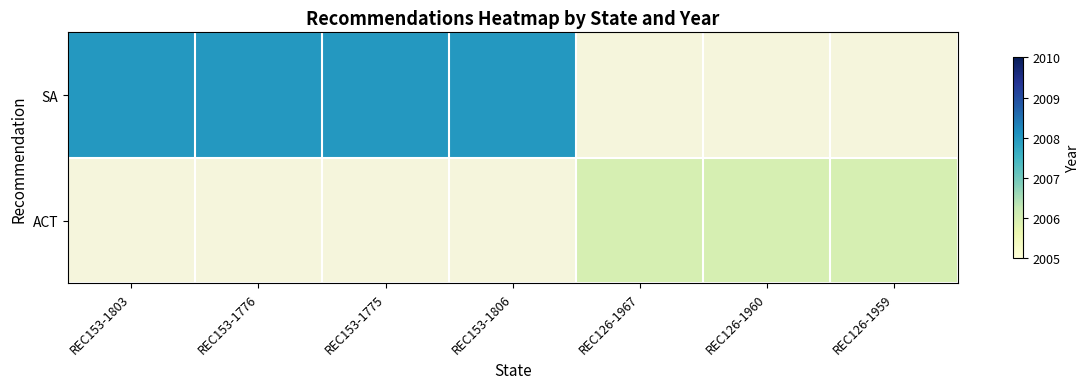

Between REC153-1803 and REC153-1776, which series saw the biggest shift?

SA